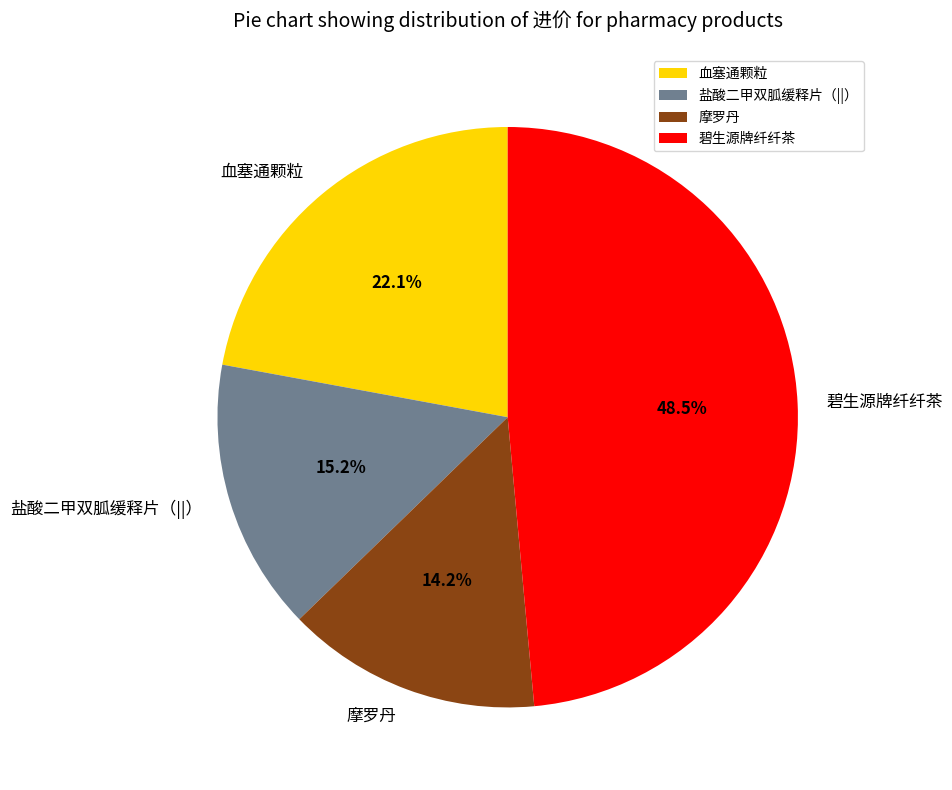

Which category has the smallest portion of the pie?

摩罗丹